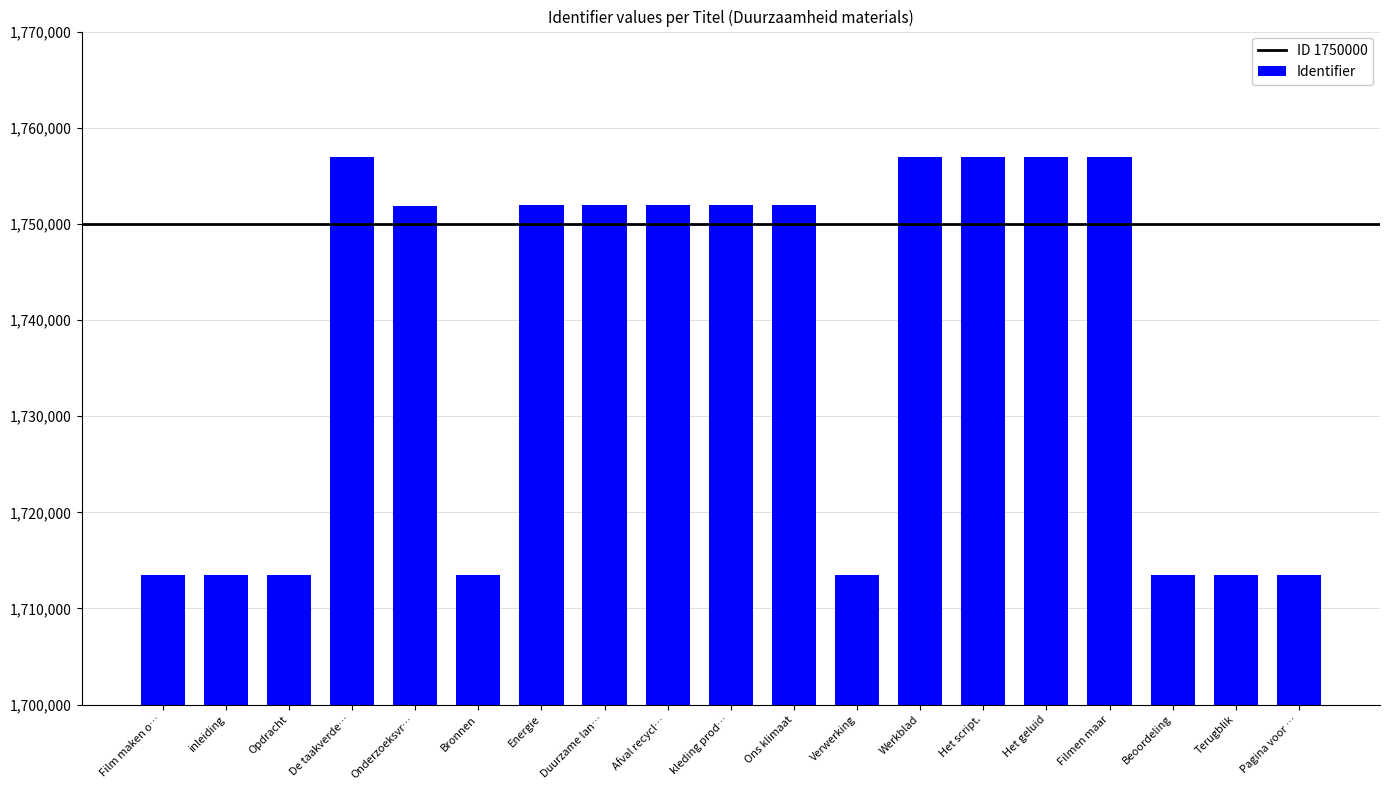

What is the sum of all values?

33004498